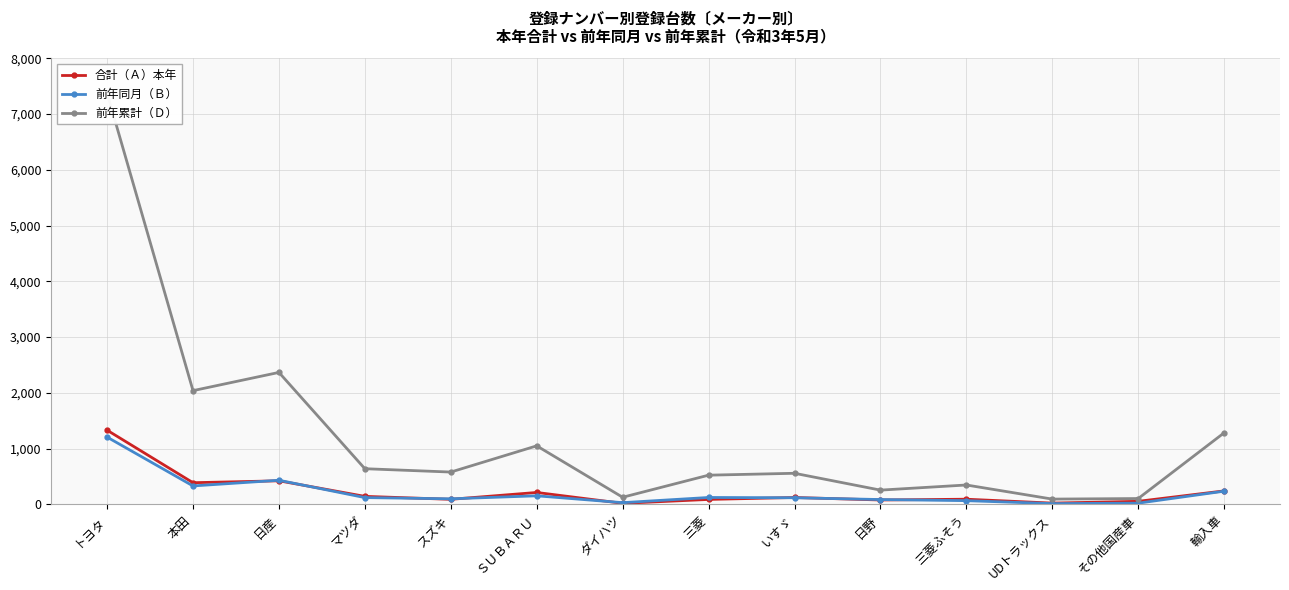

What is the sum of all 前年累計（Ｄ） values?

17338